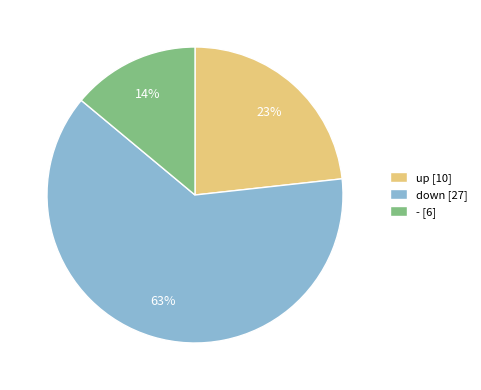

To the nearest percent, what percentage of the pie is -?

14%